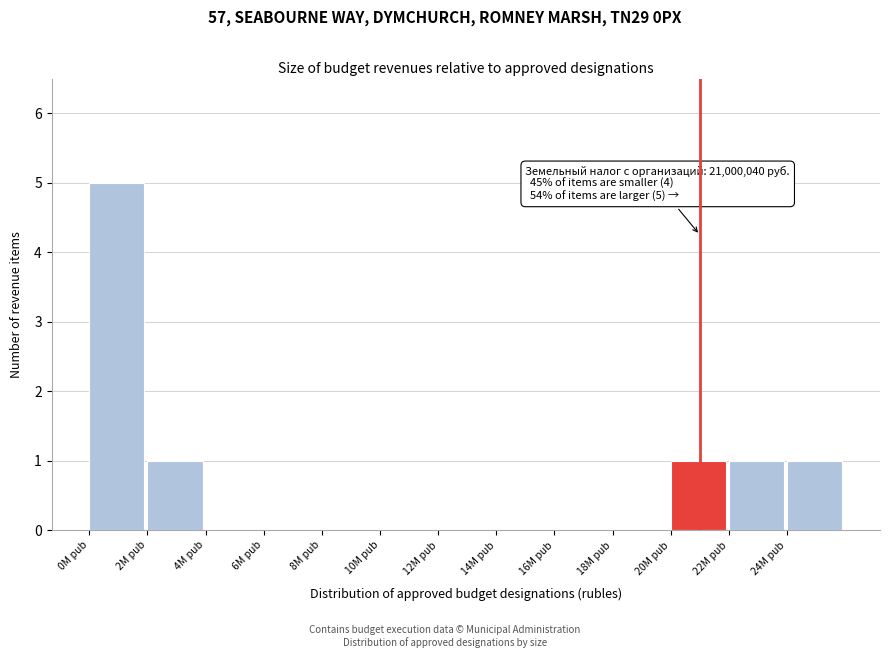

Reading left to right, what are all the values shown in this chart?

0M рub=5	2M рub=1	4M рub=0	6M рub=0	8M рub=0	10M рub=0	12M рub=0	14M рub=0	16M рub=0	18M рub=0	20M рub=1	22M рub=1	24M рub=1